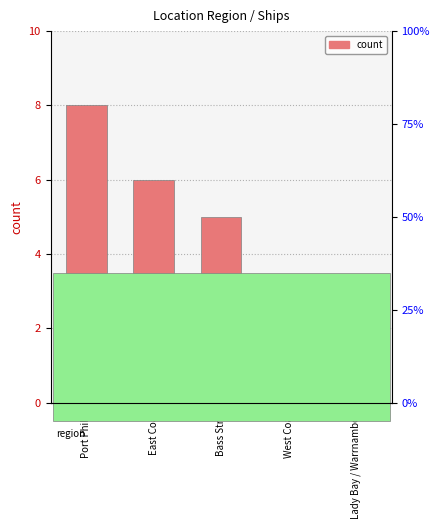

Which label corresponds to the largest value in the chart?

Port Phillip